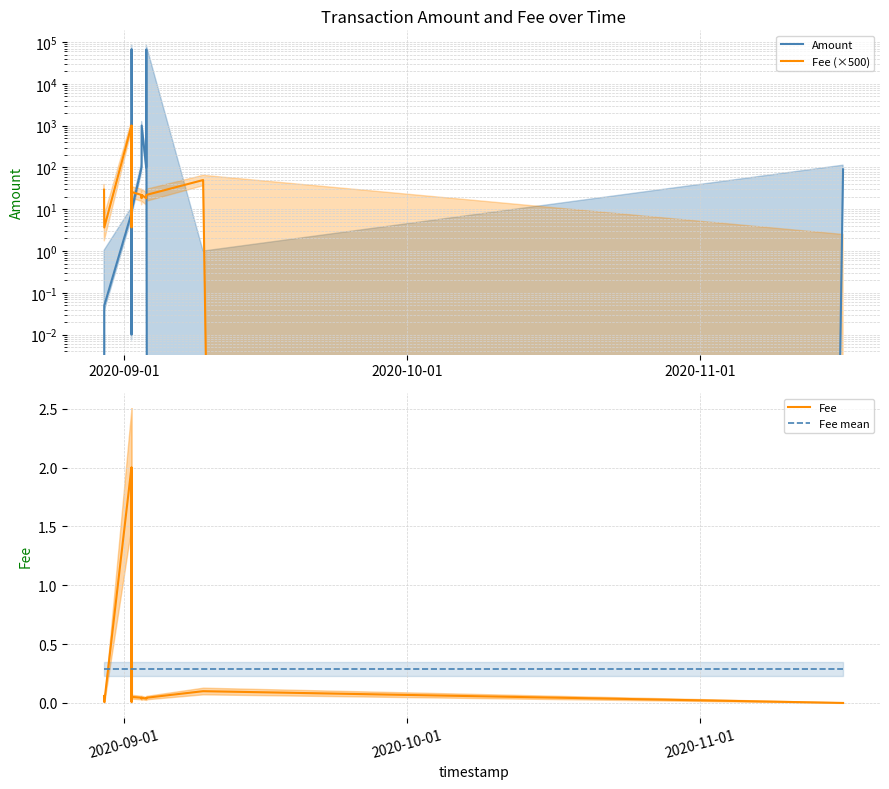

What is the maximum value for Fee mean?

0.3